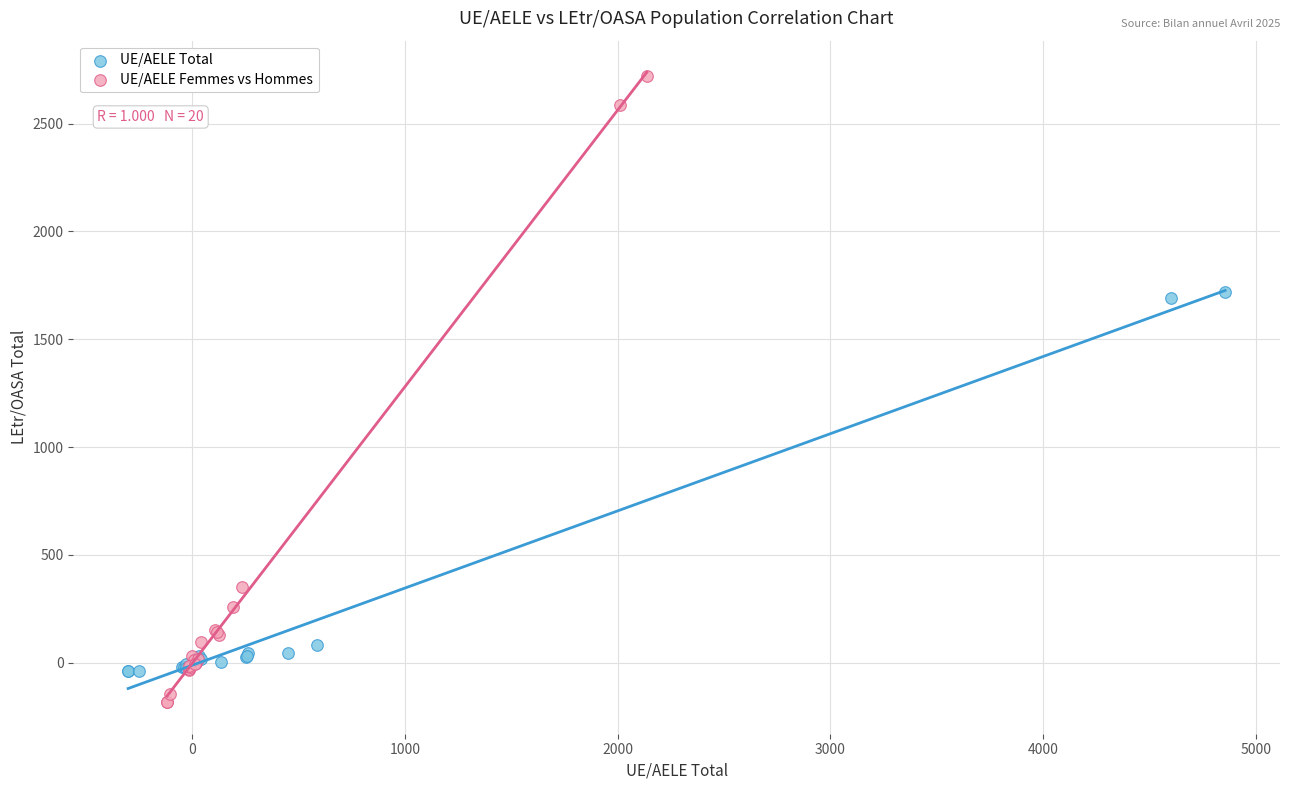

Which series contains the lowest Y value?

UE/AELE Femmes vs Hommes